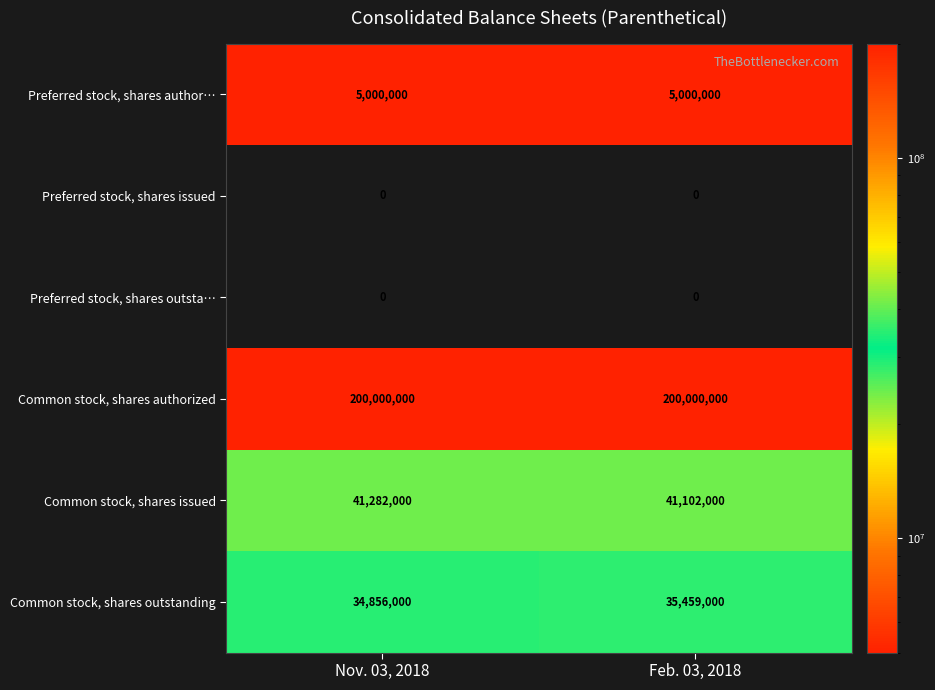

What is the average value of the Common stock, shares issued series?

41192000